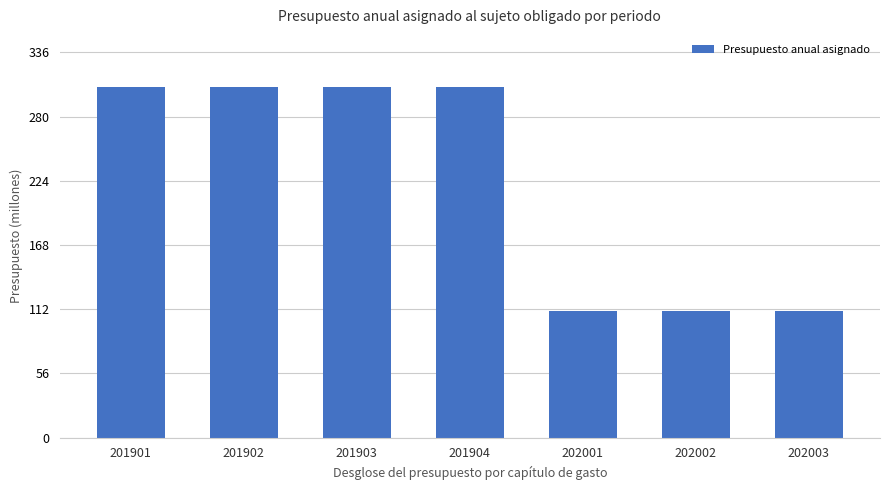

The value at 201901 is 305980124. True or false?

True